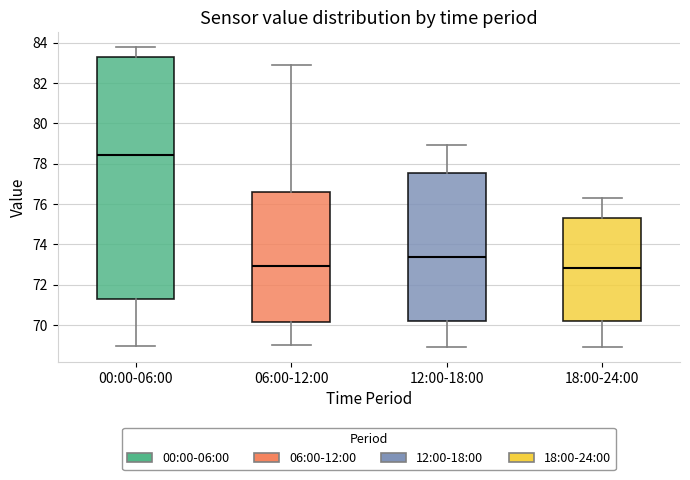

Reading left to right, transcribe this box plot: for each box, give where its median line is, the range the box spans, and where its two whiskers end, as read against the y-axis. The values are not printed on the chart, so give them approximately, as read against the axis.

00:00-06:00: median 78.4, box 71.2 to 83.4, whiskers 69.0 to 83.8
06:00-12:00: median 73.0, box 70.2 to 76.6, whiskers 69.0 to 83.0
12:00-18:00: median 73.4, box 70.2 to 77.6, whiskers 69.0 to 79.0
18:00-24:00: median 72.8, box 70.2 to 75.4, whiskers 69.0 to 76.4